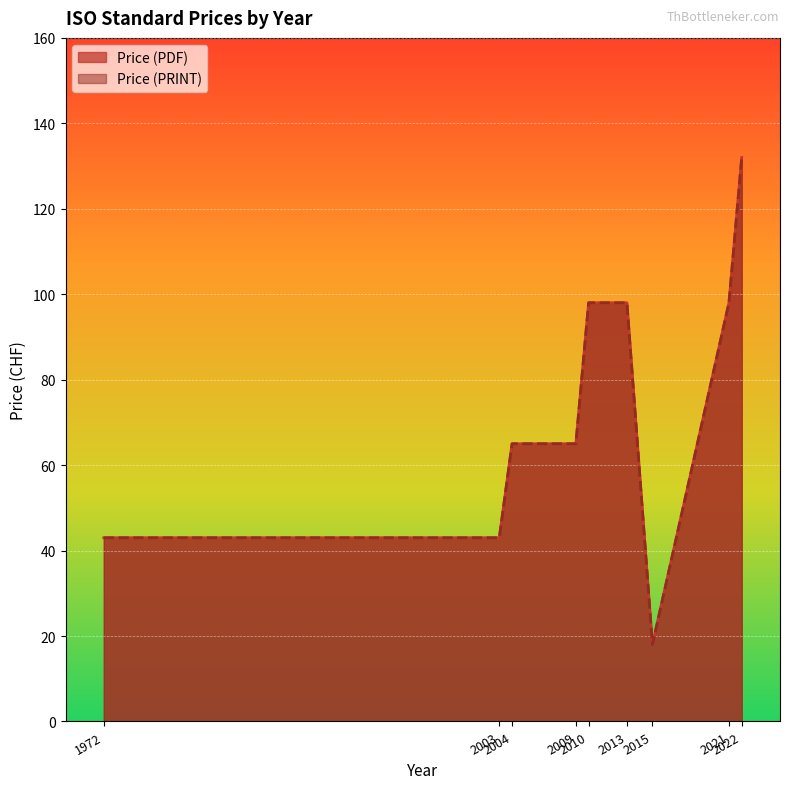

What is the approximate value of Price (PRINT) at 2010?

98